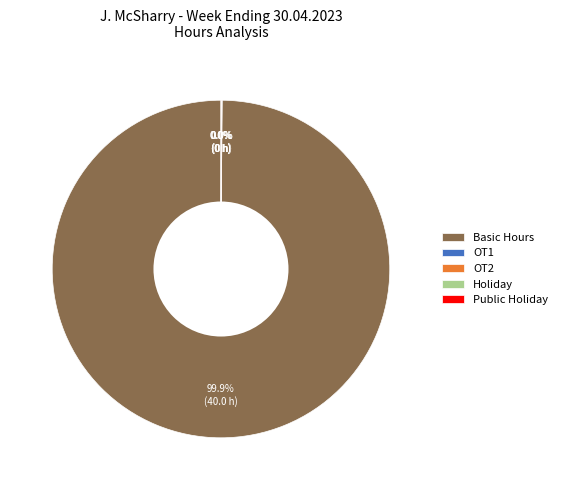

Which slice represents more than half of the pie?

Basic Hours